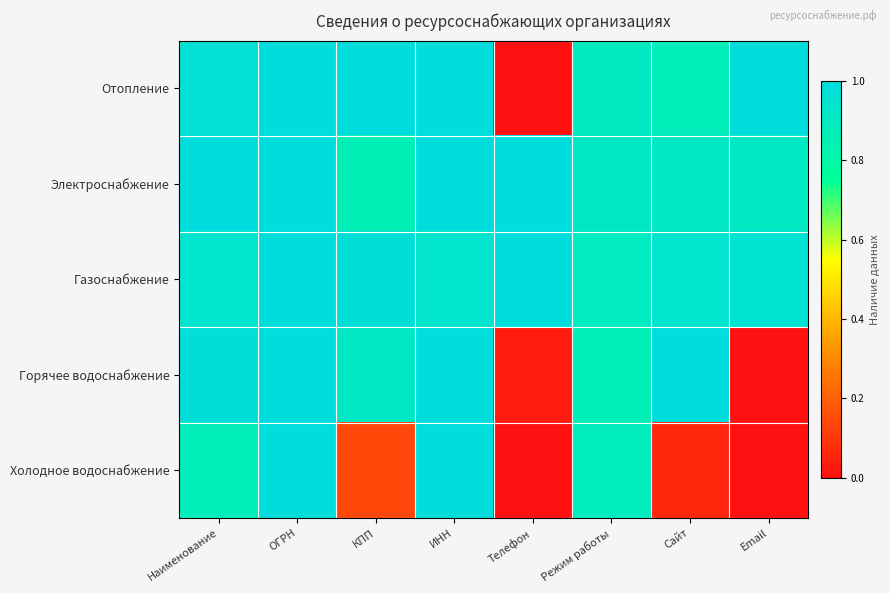

What is the spread (max minus min) of values at Email?

1.0